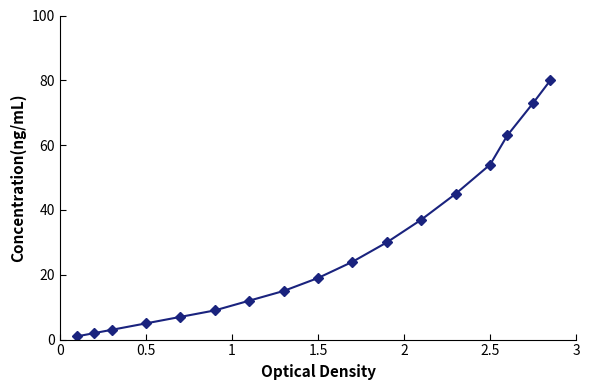

True or false: the data has more than 2 interior local peaks.

False